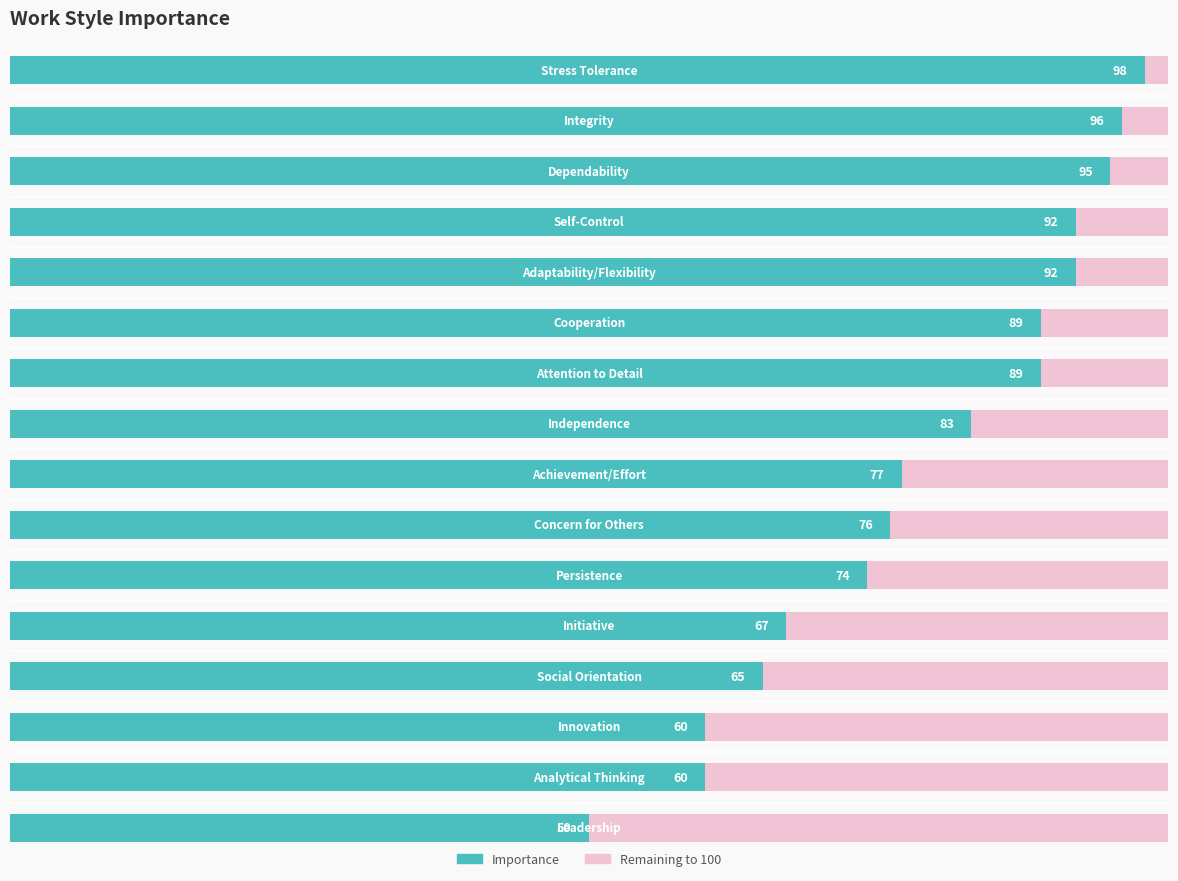

What is the greatest value displayed?

98